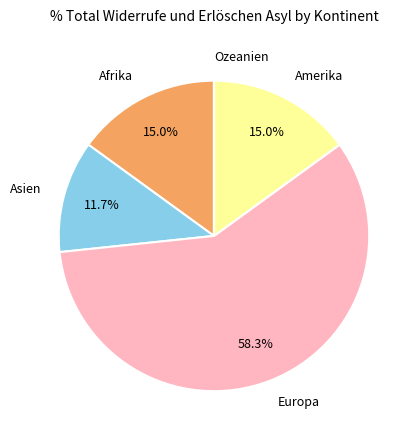

True or false: Asien accounts for 1% of the total.

False